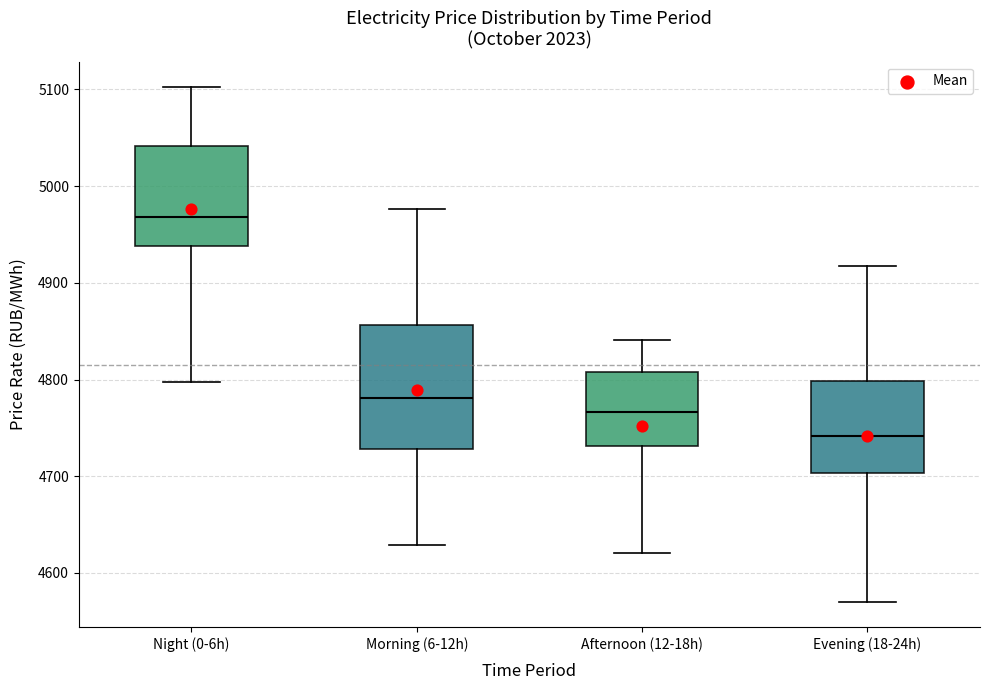

Reading left to right, transcribe this box plot: for each box, give where its median line is, the range the box spans, and where its two whiskers end, as read against the y-axis. The values are not printed on the chart, so give them approximately, as read against the axis.

Night (0-6h): median 4970, box 4940 to 5040, whiskers 4800 to 5100
Morning (6-12h): median 4780, box 4730 to 4860, whiskers 4630 to 4980
Afternoon (12-18h): median 4770, box 4730 to 4810, whiskers 4620 to 4840
Evening (18-24h): median 4740, box 4700 to 4800, whiskers 4570 to 4920